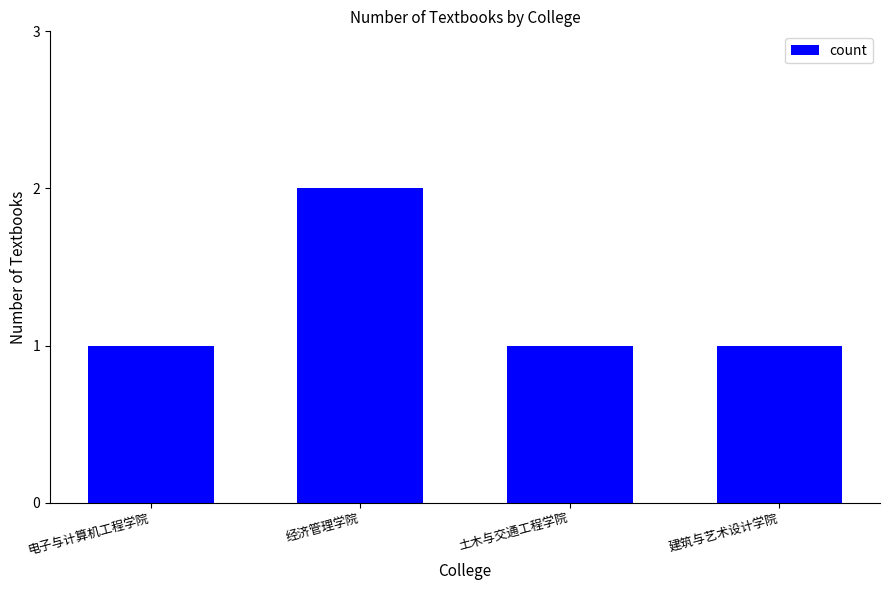

What is the approximate value at 土木与交通工程学院?

1